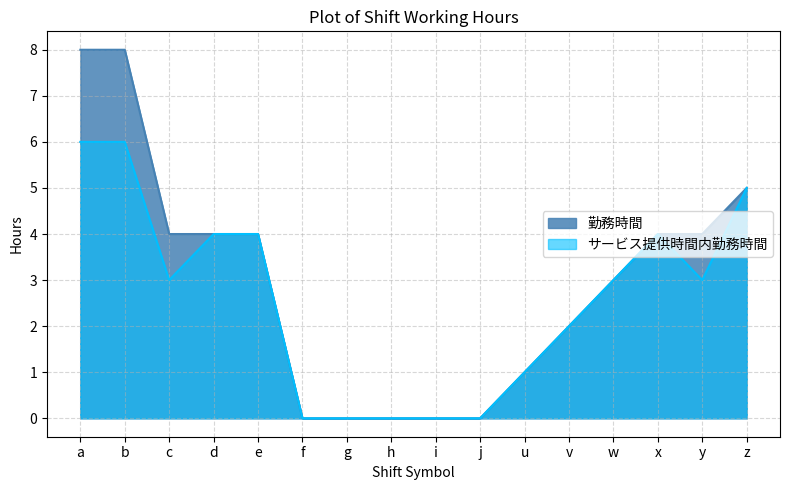

What value does the サービス提供時間内勤務時間 series have at u?

1